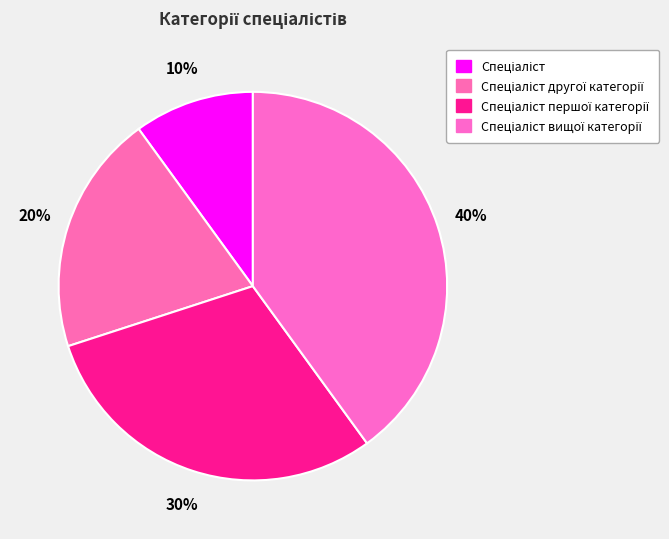

To the nearest percent, what percentage of the pie is Спеціаліст вищої категорії?

40%